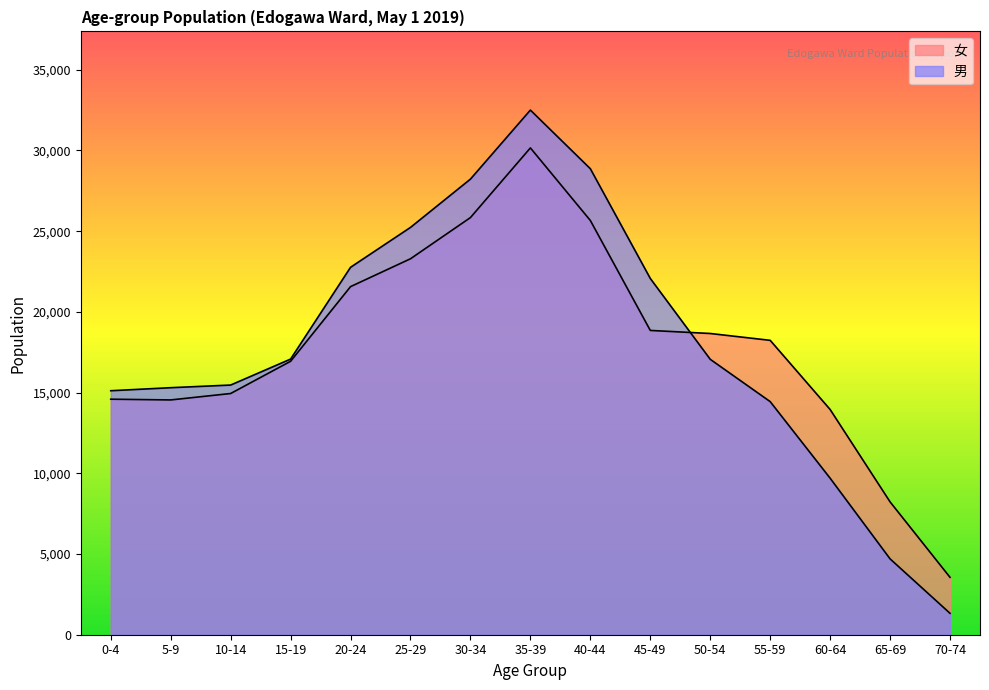

The value of 男 at 15-19 is 29772. True or false?

False